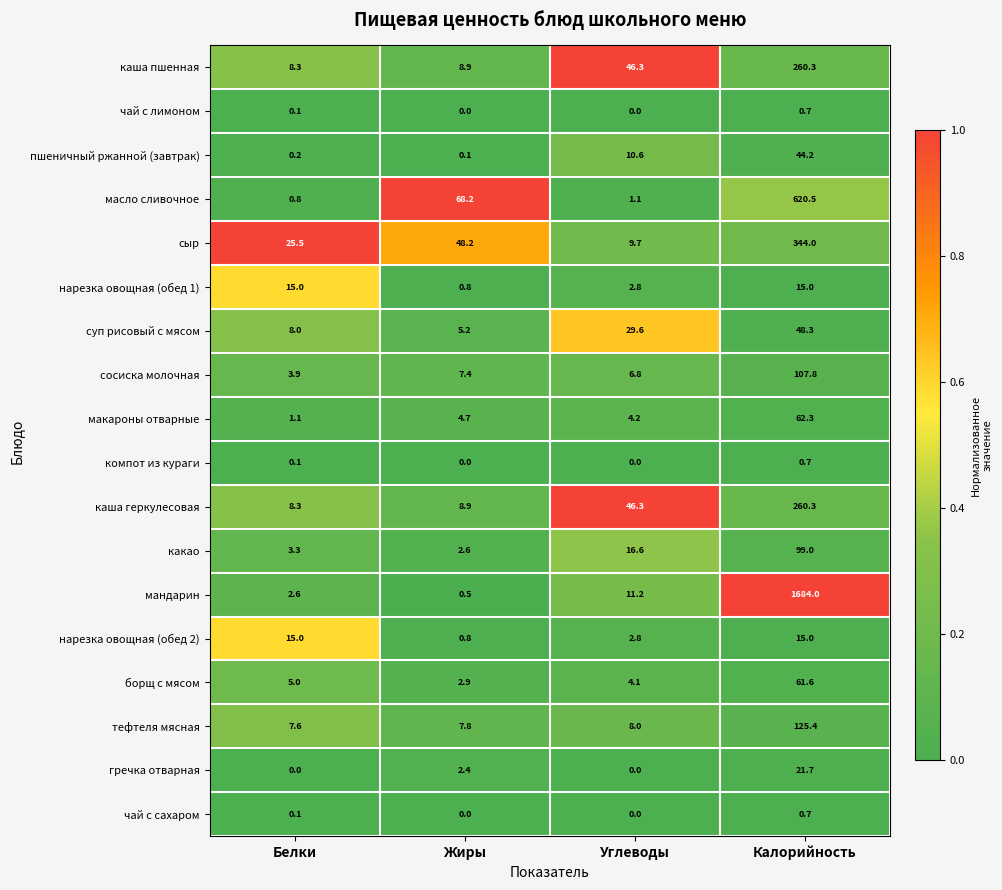

True or false: сыр has a value of 15.8 at Углеводы.

False